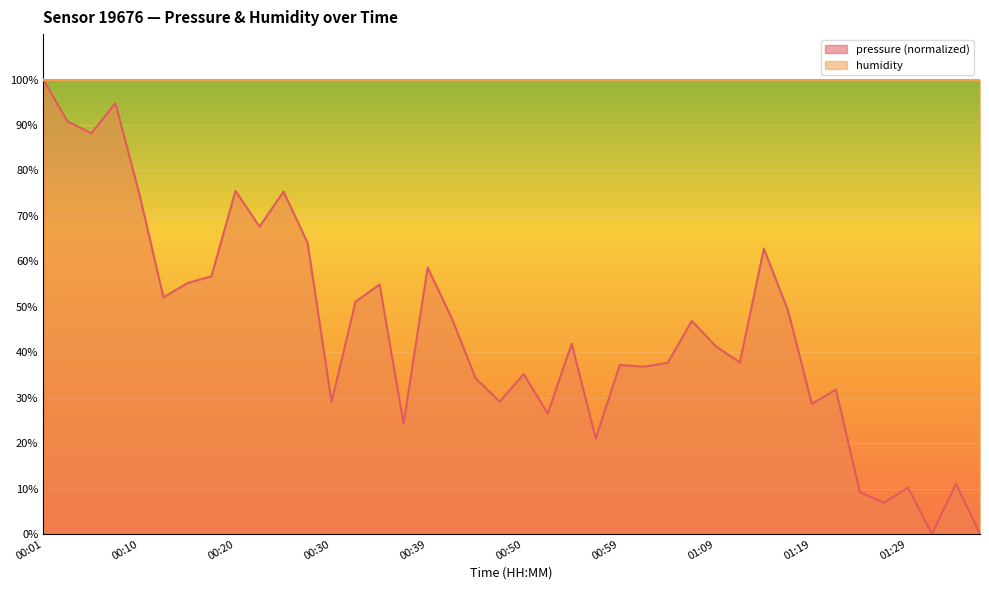

Reading right to left, what are all the values shown in this chart?

01:36=0.0	01:34=11.0	01:32=0.0	01:29=10.2	01:27=6.8	01:24=9.2	01:22=31.8	01:19=28.6	01:17=49.3	01:15=62.8	01:12=37.7	01:09=41.3	01:07=46.9	01:05=37.7	01:02=36.8	00:59=37.2	00:57=21.0	00:54=41.9	00:52=26.5	00:50=35.2	00:47=29.1	00:45=34.3	00:42=47.5	00:39=58.6	00:37=24.3	00:35=54.9	00:32=51.1	00:30=29.0	00:27=64.1	00:25=75.3	00:22=67.6	00:20=75.5	00:18=56.7	00:15=55.2	00:13=52.1	00:10=74.7	00:08=94.8	00:05=88.2	00:03=90.8	00:01=100.0